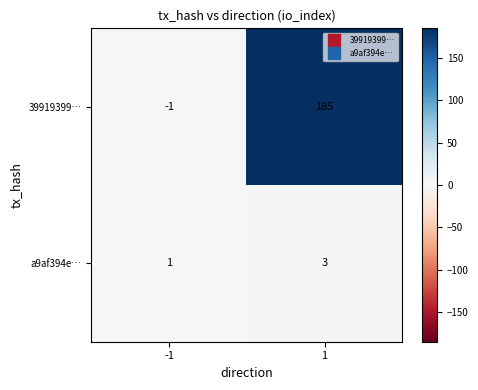

At how many categories does at least one series exceed 0?

2